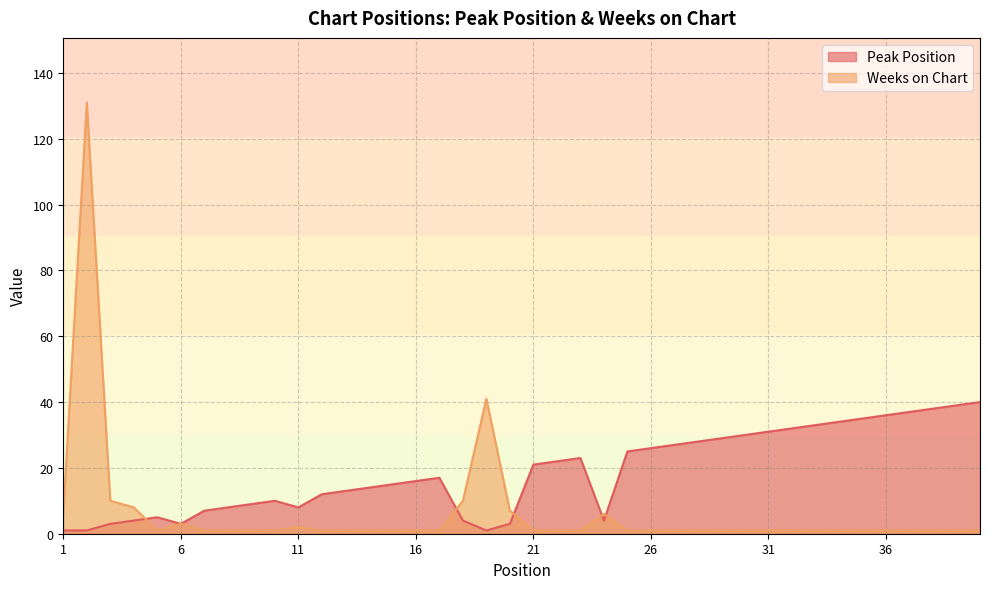

What is the difference between the highest and lowest values at 29?

28